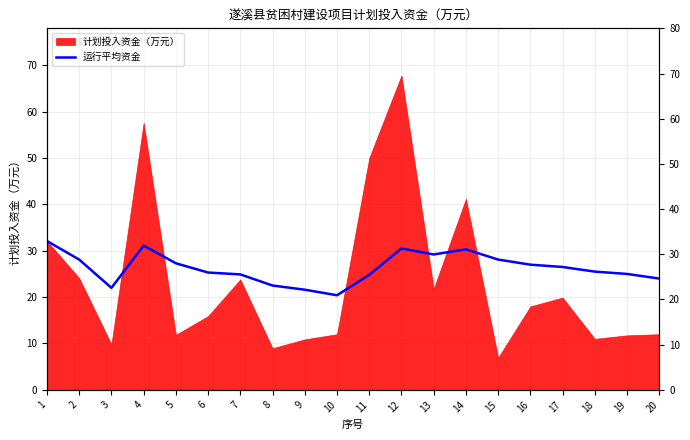

At which label is the value closest to 26?

17